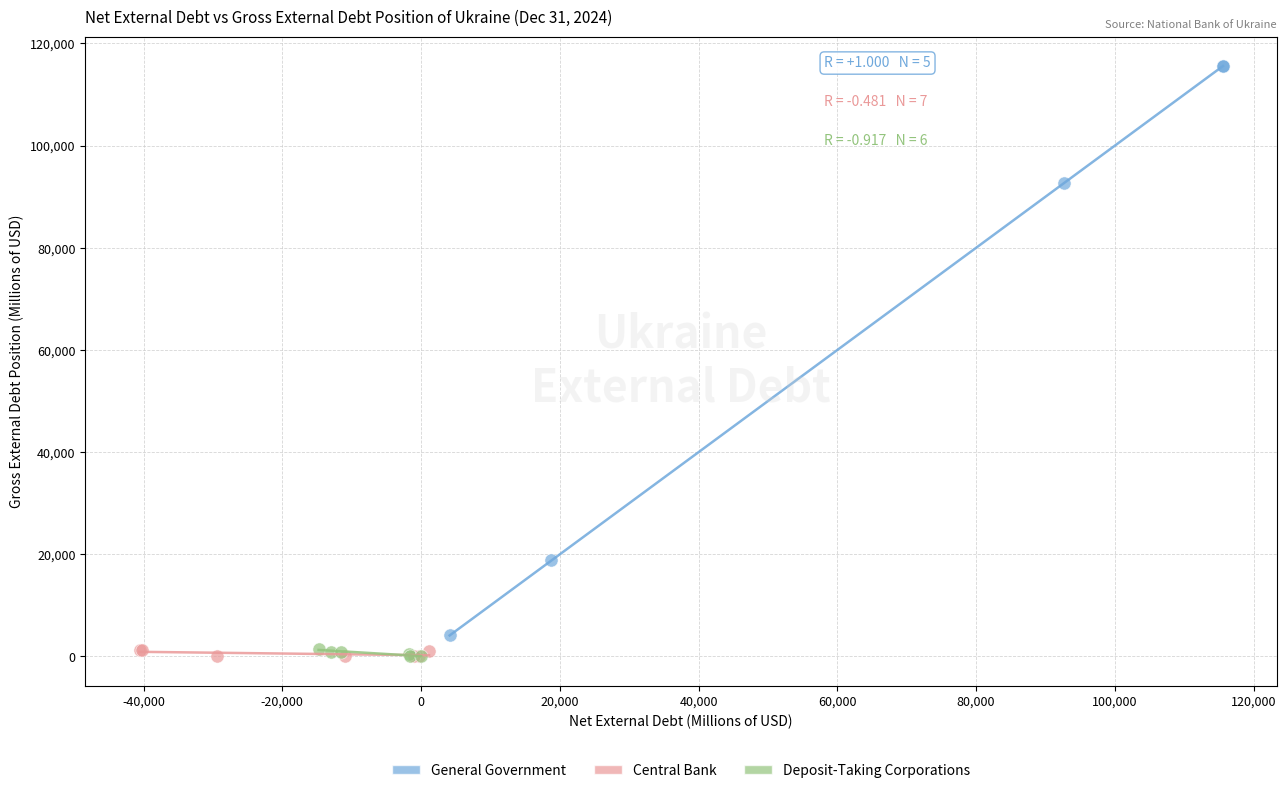

Which series reaches the maximum Y coordinate?

General Government